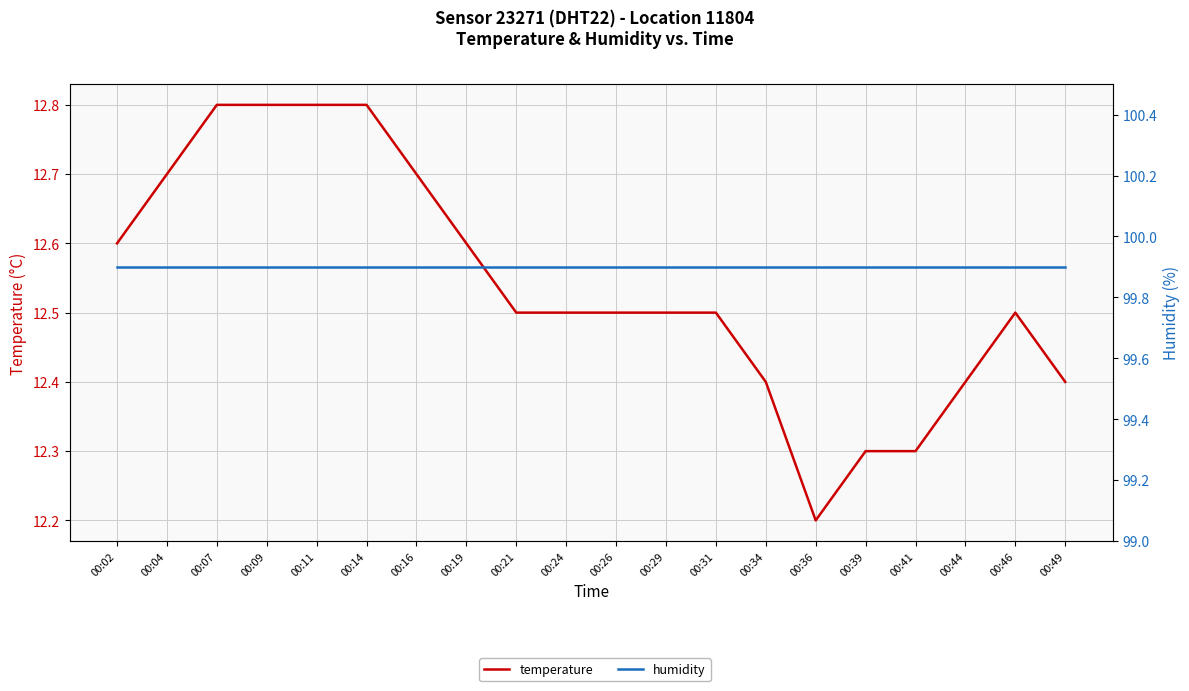

True or false: temperature and humidity cross at least once.

False